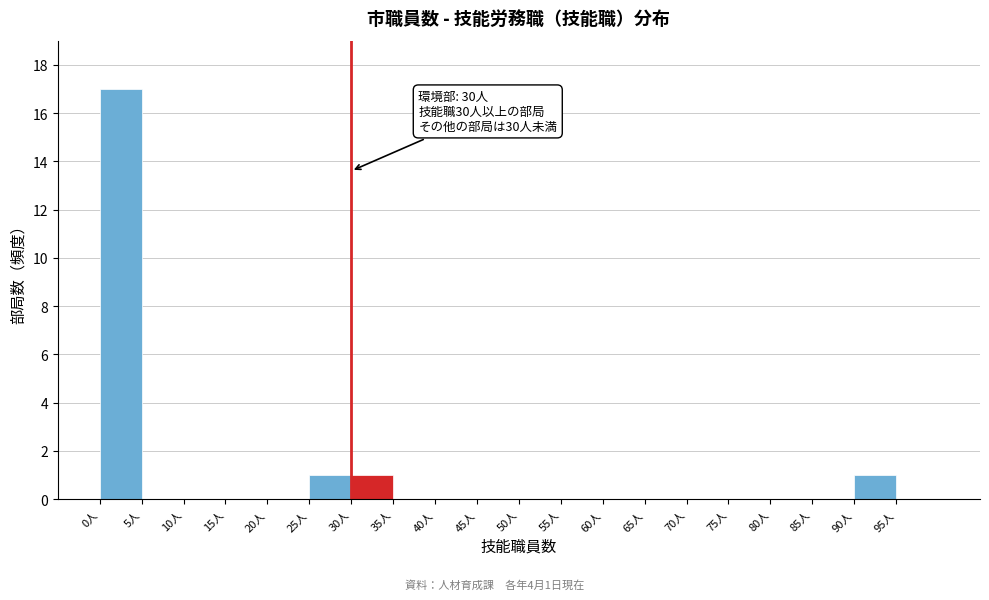

Over which range of the x-axis is the bar tallest?

0 to 5